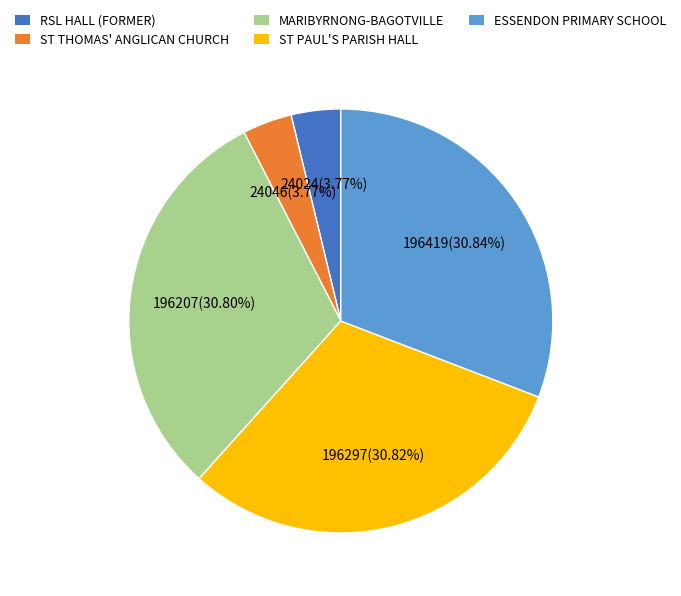

Between MARIBYRNONG-BAGOTVILLE and ST THOMAS' ANGLICAN CHURCH, which is larger?

MARIBYRNONG-BAGOTVILLE